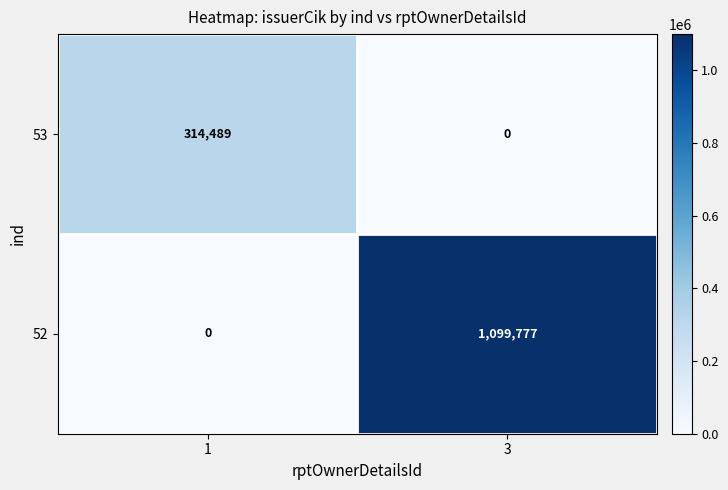

How many positive values does the 53 series have?

1